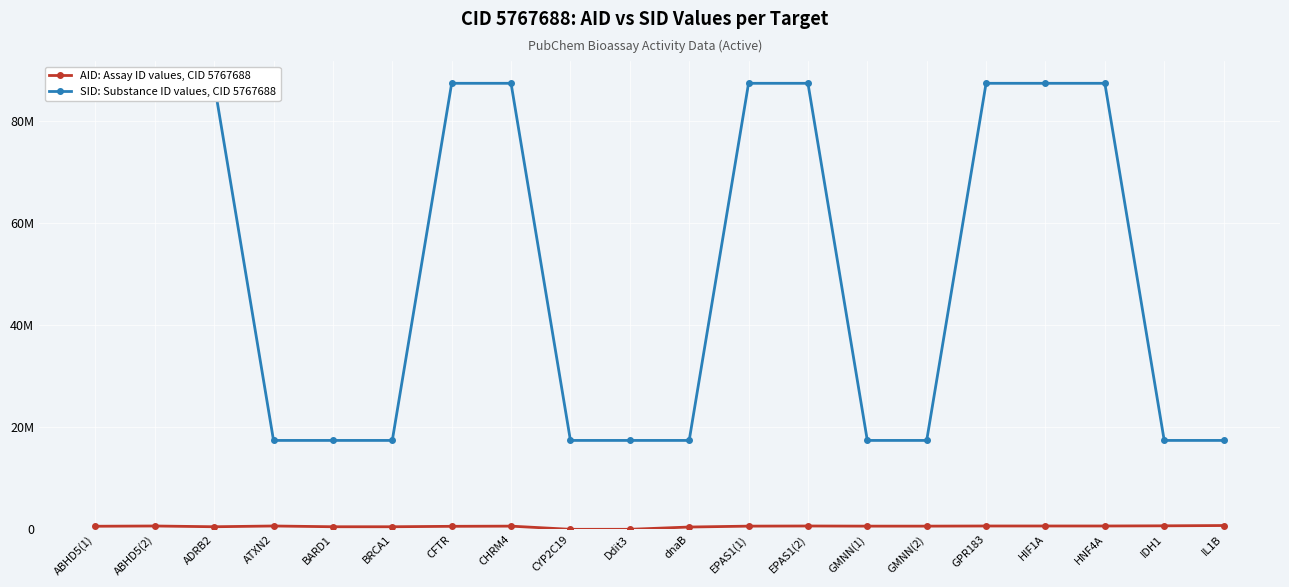

At how many categories does at least one series exceed 69027769?

10